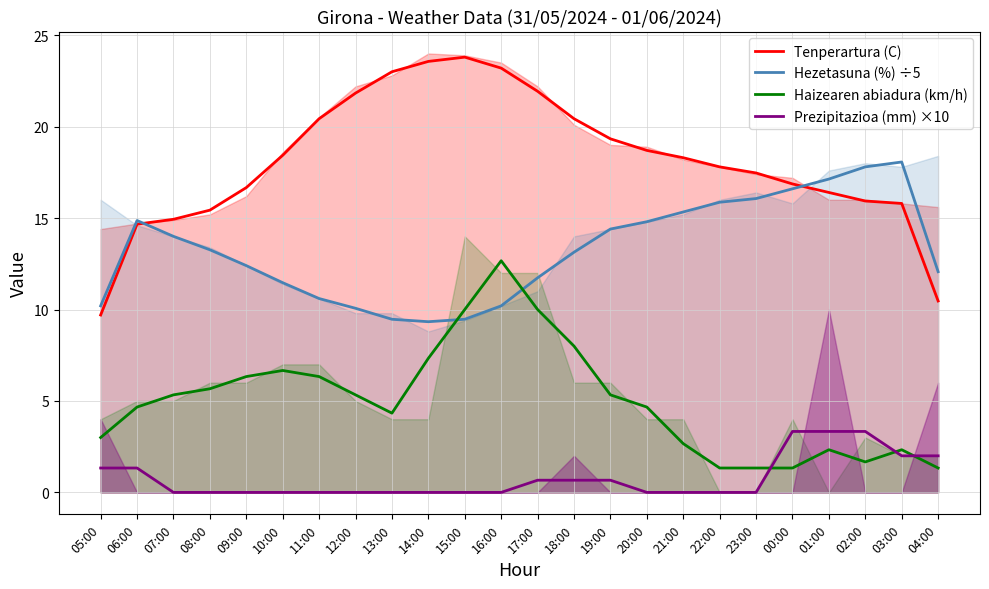

Does the chart display data point markers on the line(s)?

No